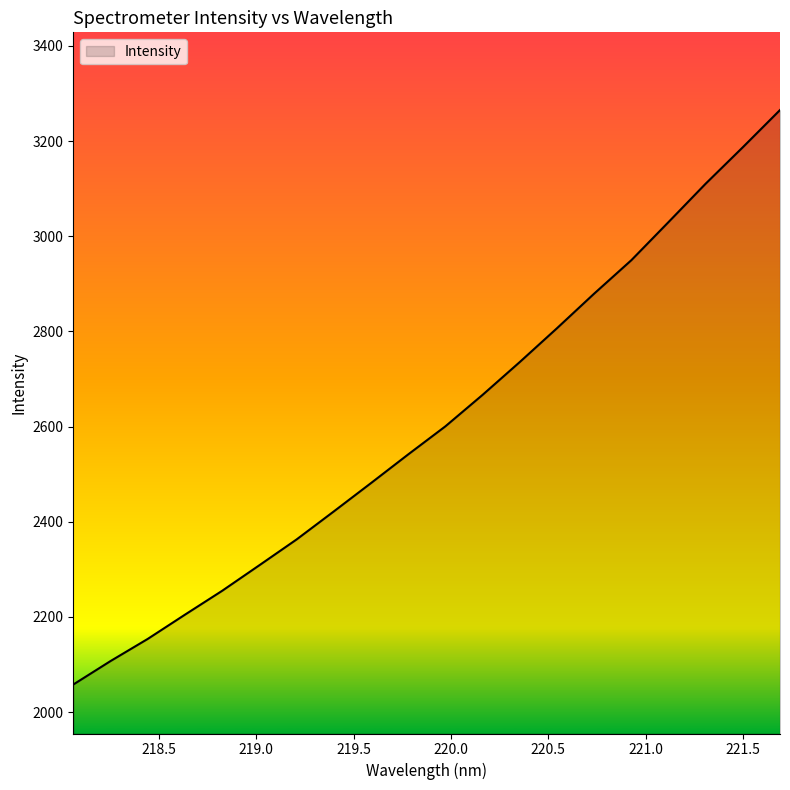

What is the greatest value displayed?

3265.3